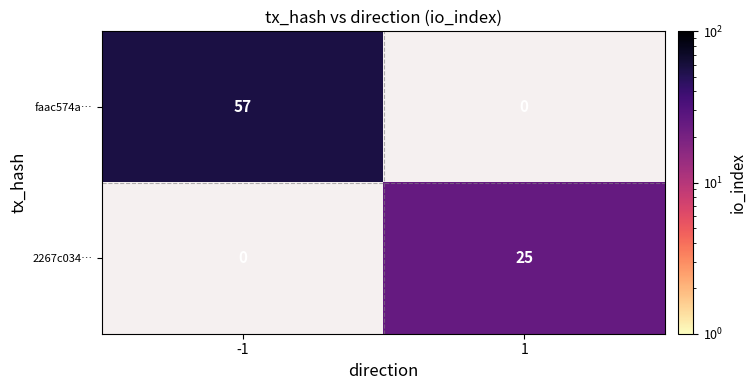

Is it true that faac574a… equals 57 at -1?

True